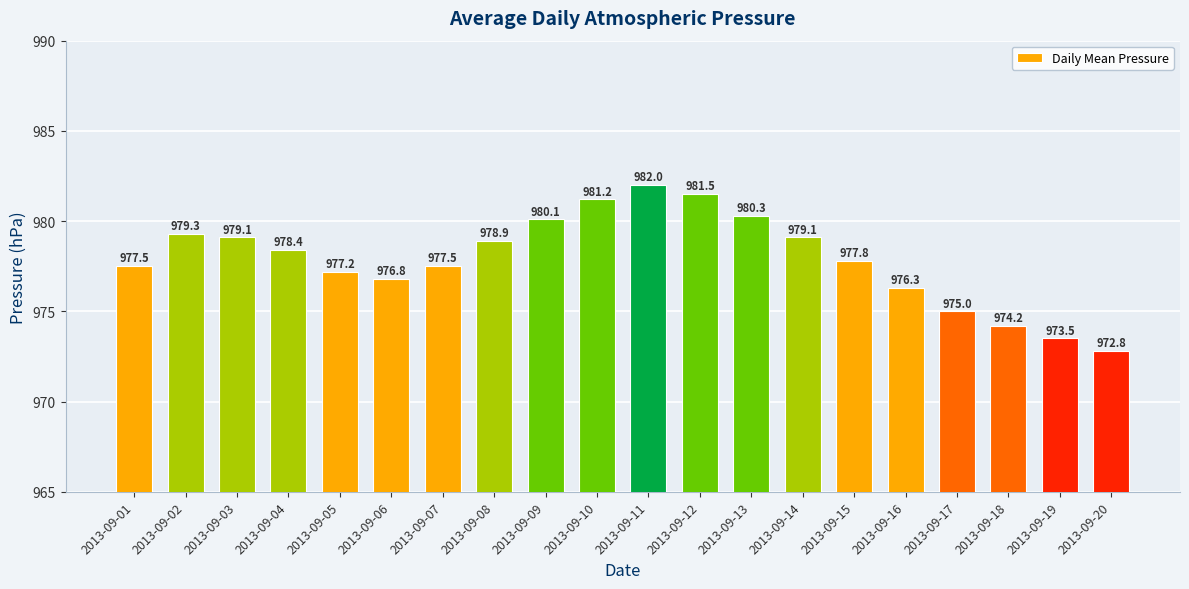

Read the value at 2013-09-11.

982.0